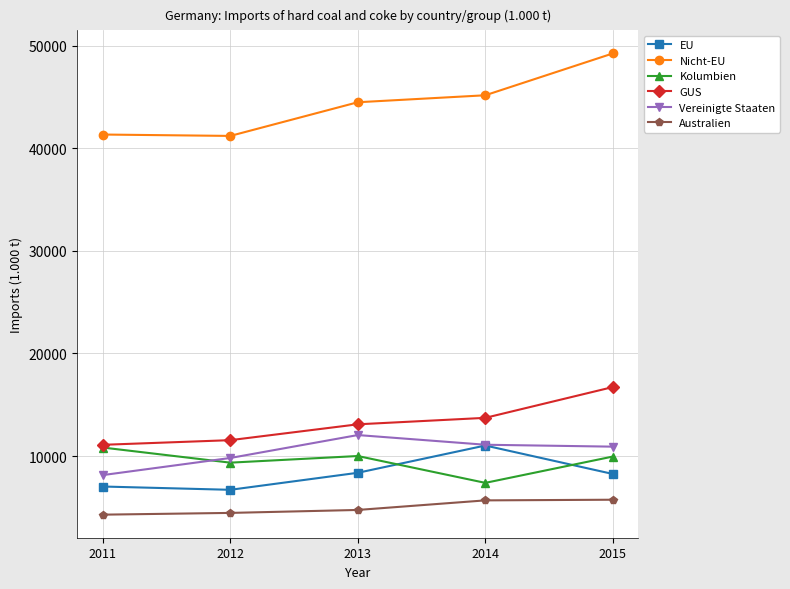

What is the spread (max minus min) of values at 2013?

39763